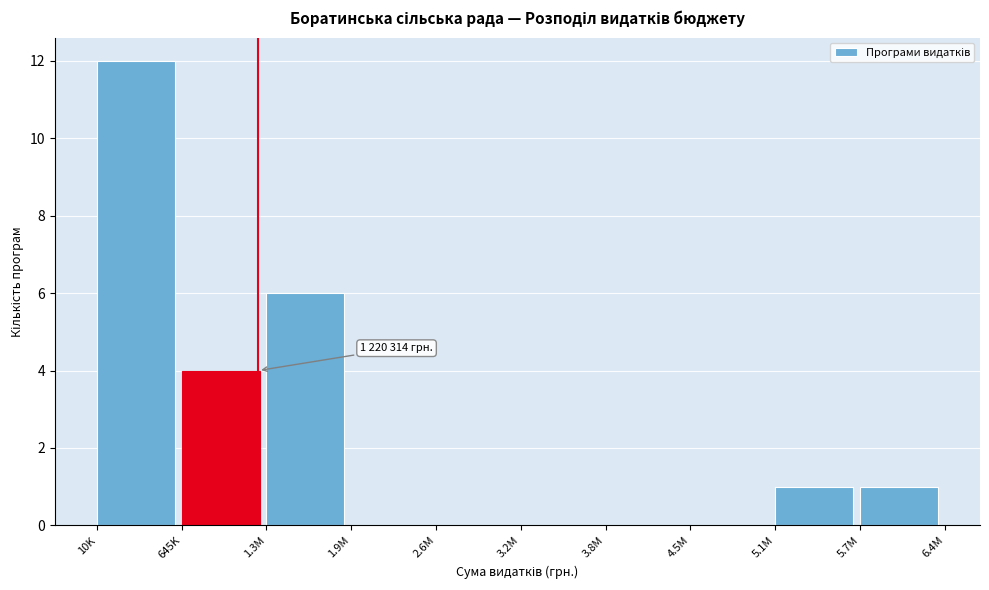

Reading left to right, transcribe all the data shown in this chart.

10K=12	645K=4	1.3M=6	1.9M=0	2.6M=0	3.2M=0	3.8M=0	4.5M=0	5.1M=1	5.7M=1